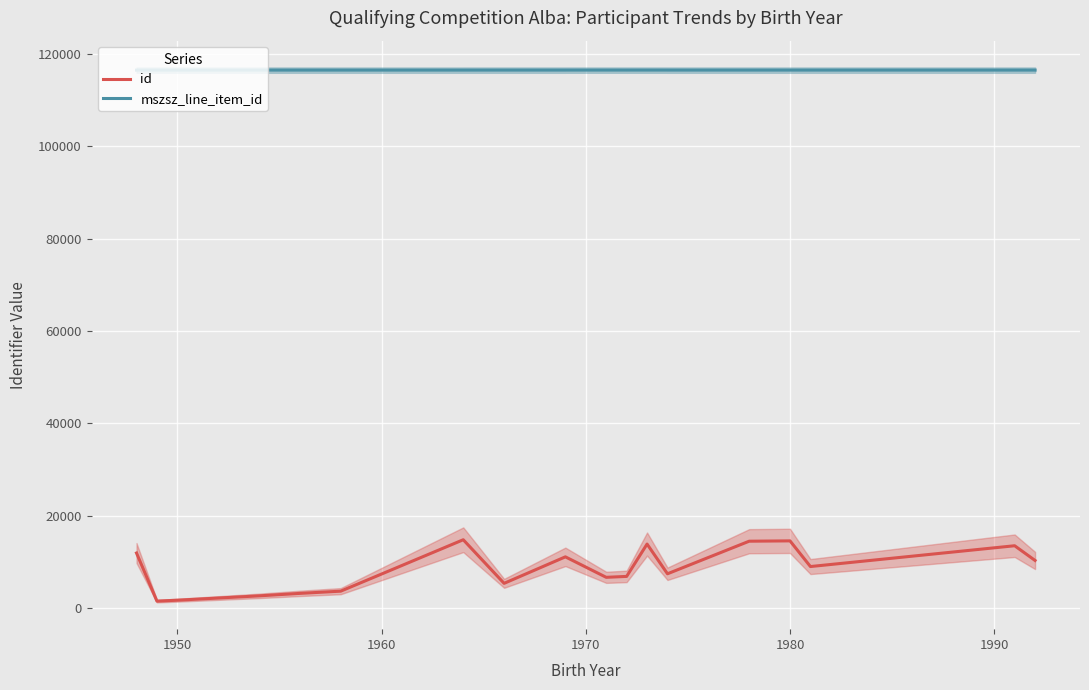

True or false: id and mszsz_line_item_id cross at least once.

False